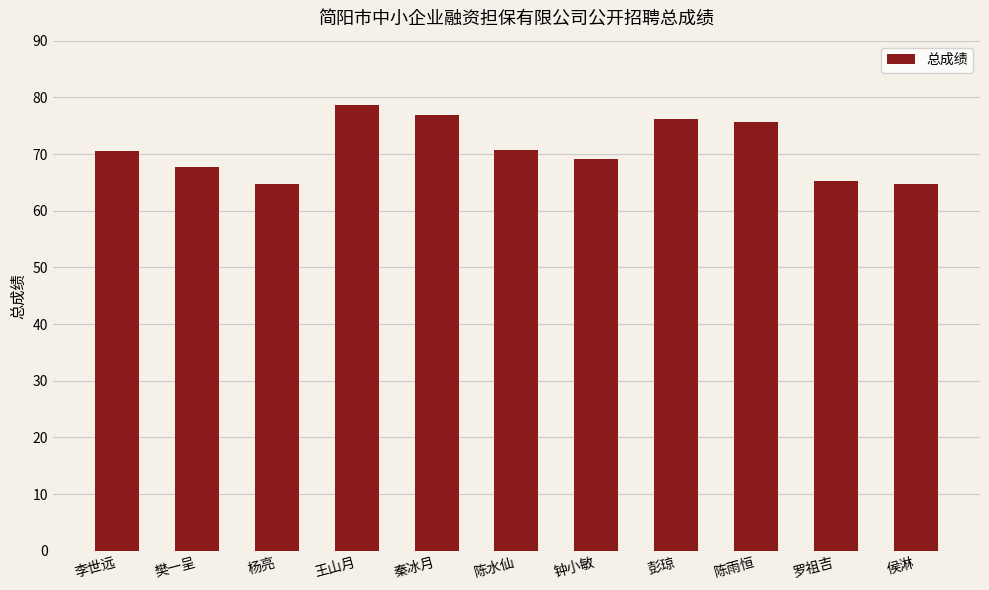

Which has a higher value, 陈水仙 or 侯淋?

陈水仙